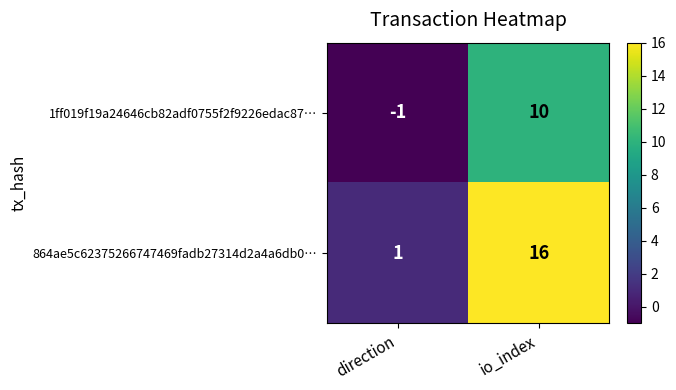

Which category has the highest value in the 1ff019f19a24646cb82adf0755f2f9226edac87… series?

io_index